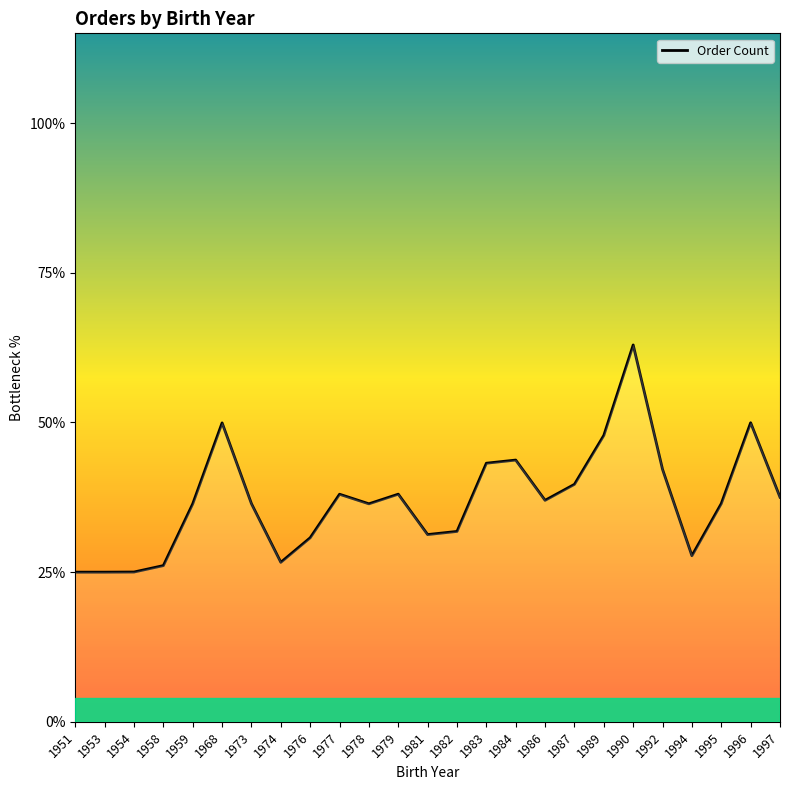

Approximately how many times larger is the value at 1981 compared to 1984?

0.7